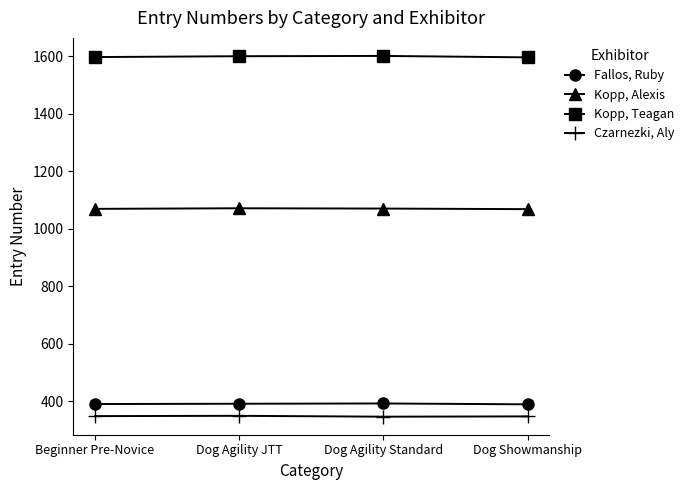

How many interior local peaks does the Kopp, Teagan series have?

1